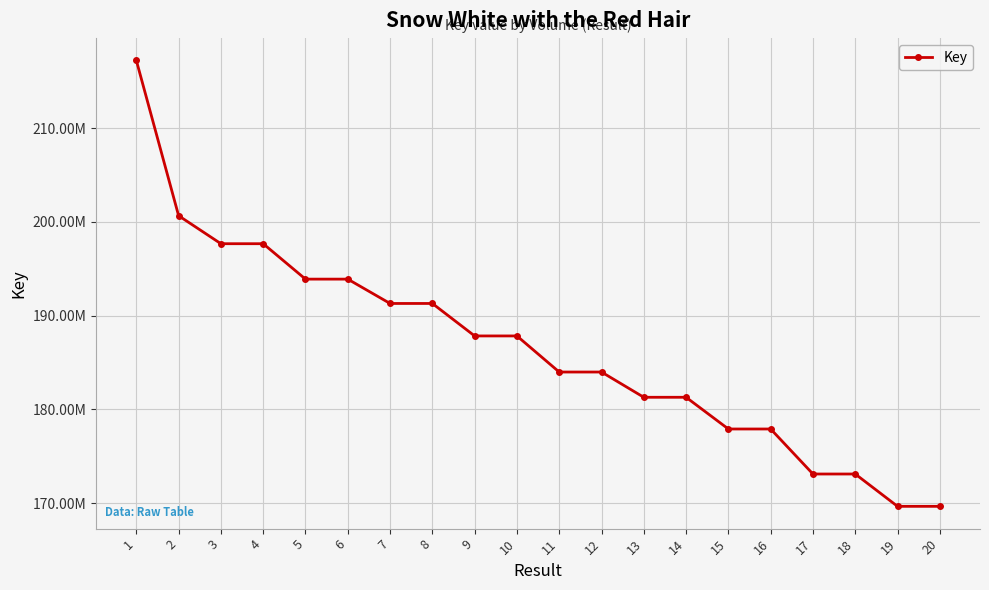

Between 4 and 1, which is larger?

1